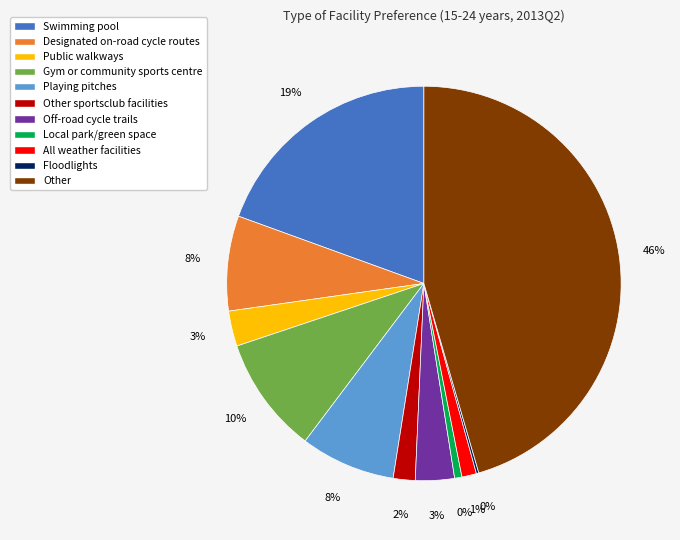

How many slices are in this pie chart?

11